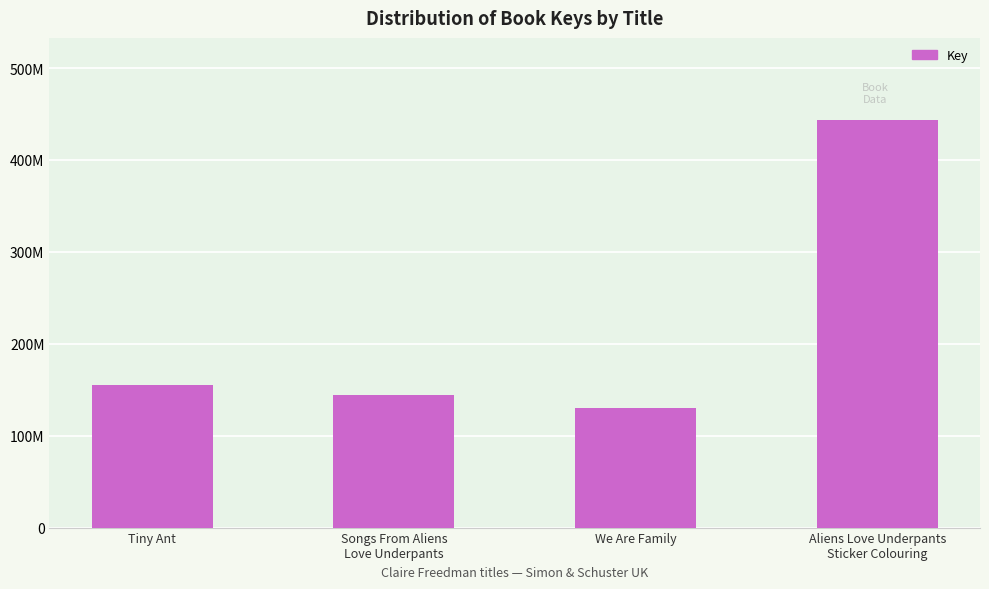

List the labels in order of value, largest first.

Aliens Love Underpants
Sticker Colouring, Tiny Ant, Songs From Aliens
Love Underpants, We Are Family